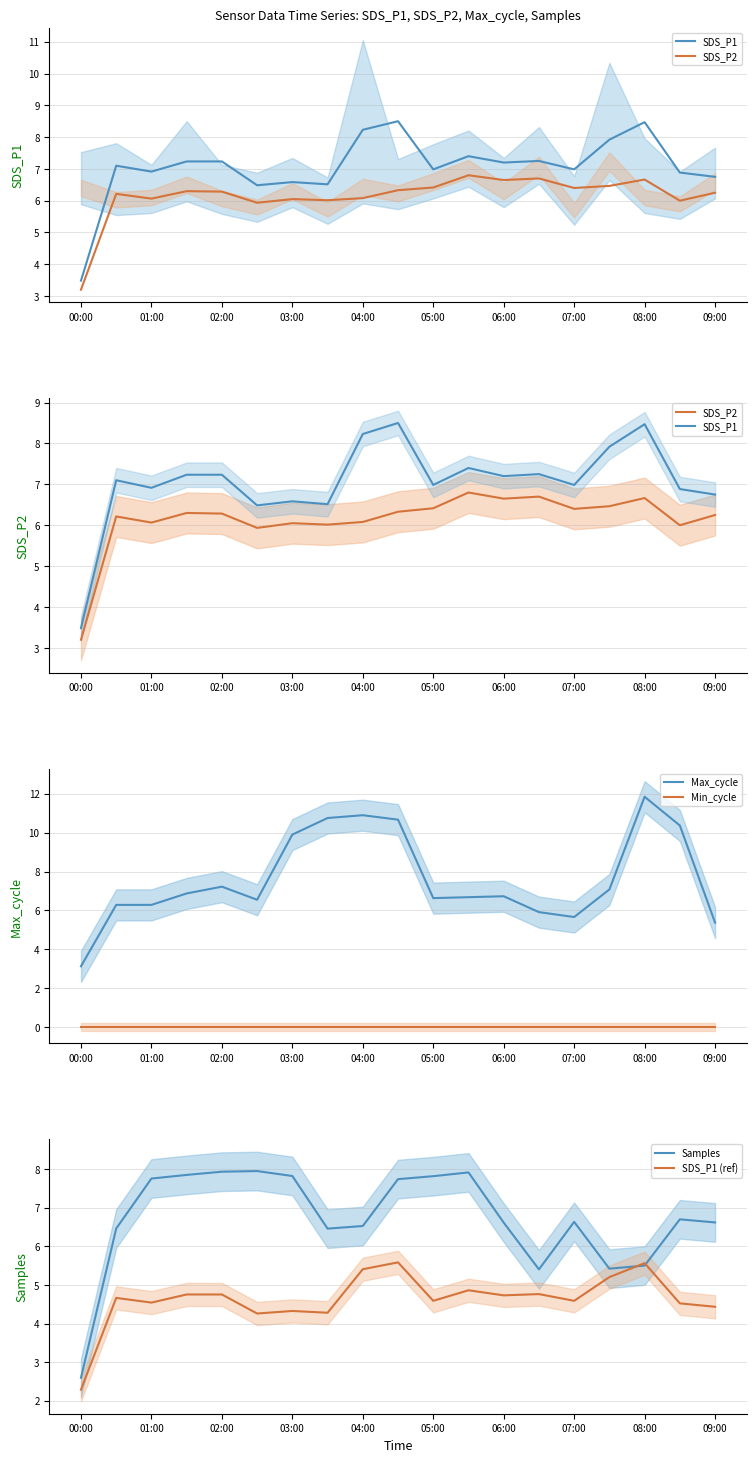

True or false: Min_cycle and Max_cycle intersect in this chart.

False